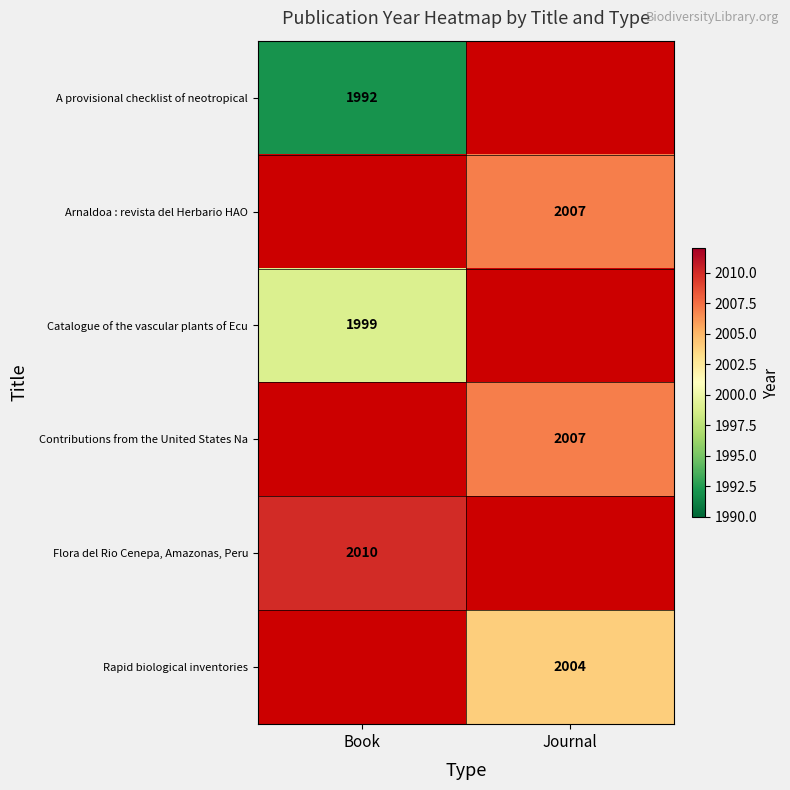

Is the value of Catalogue of the vascular plants of Ecu at Book greater than the value of Contributions from the United States Na at Journal?

No